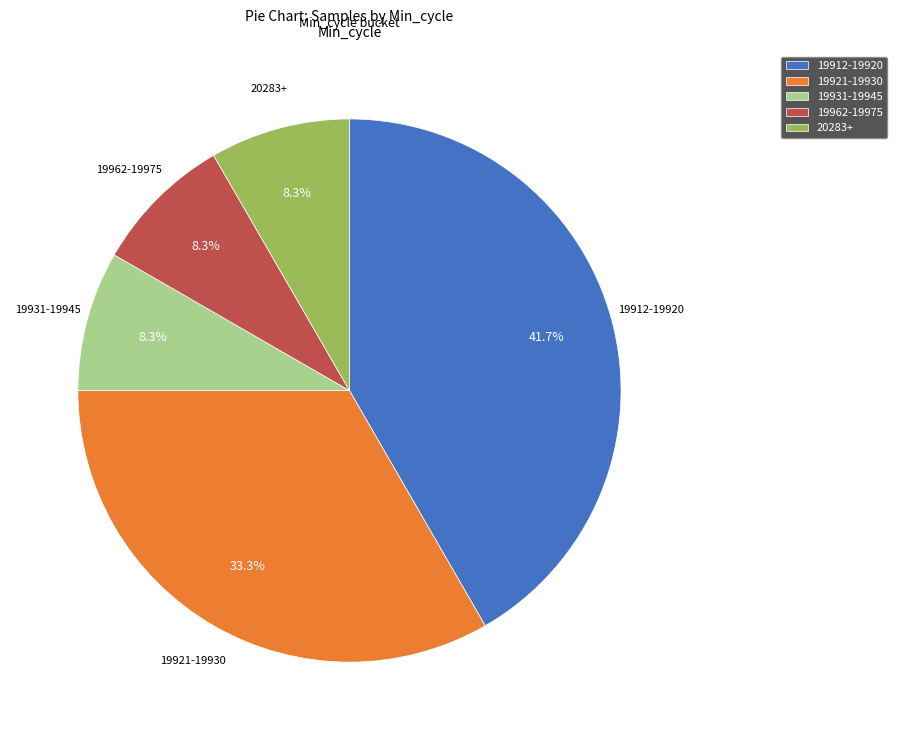

To the nearest percent, what is the average slice percentage?

20%